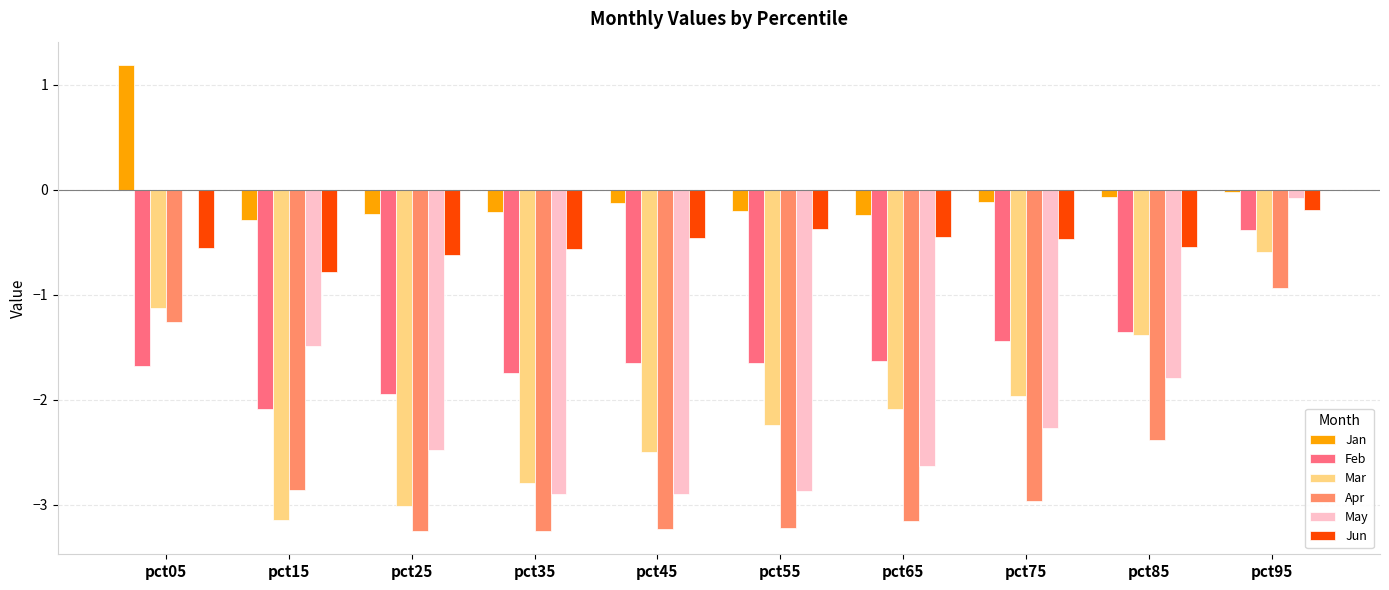

True or false: Mar has a value of -0.7 at pct85.

False